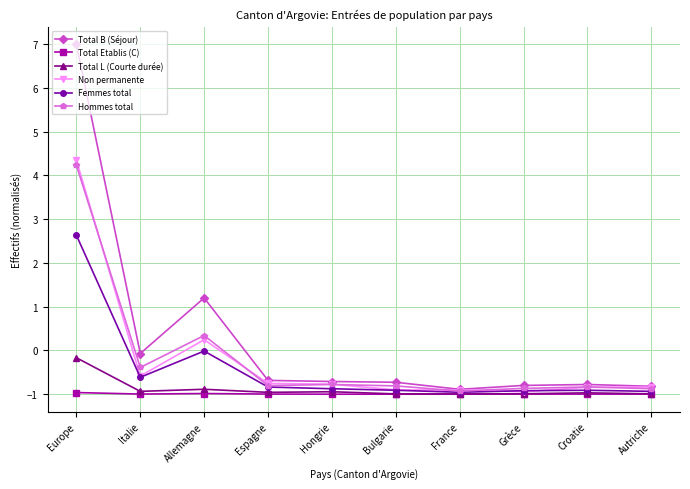

True or false: Total L (Courte durée) has more than 1 points higher than both neighbors.

True